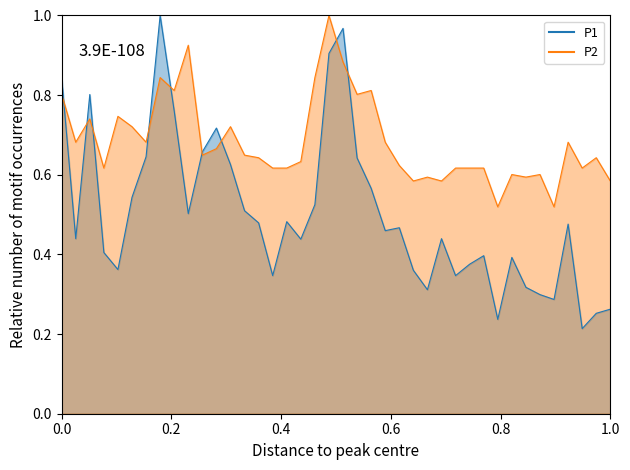

How many times do P1_line and P2_line cross each other?

9